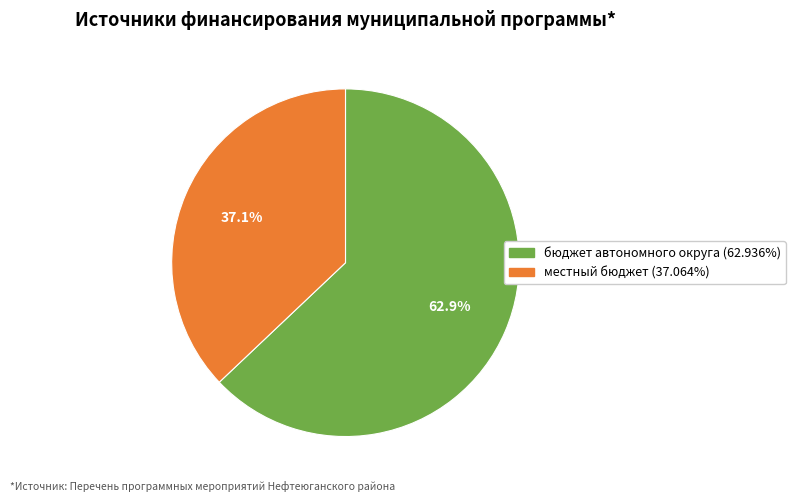

Is there any slice that represents more than half of the pie?

Yes